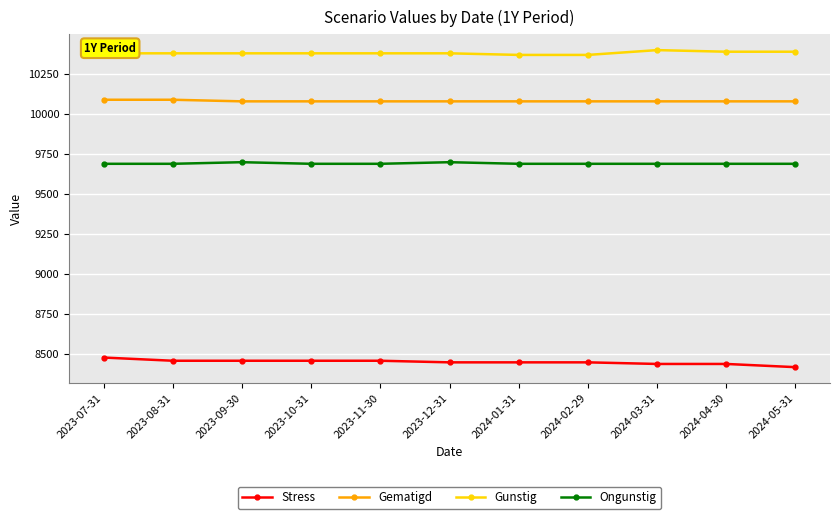

What is the sum of the Gematigd values at 2024-02-29 and 2023-10-31?

20160